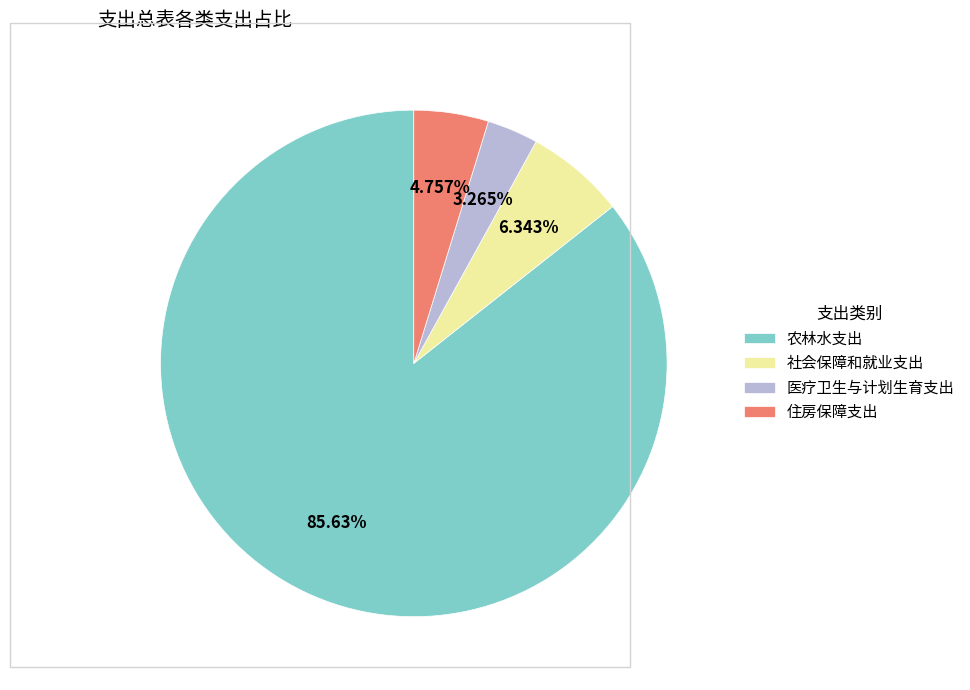

What is the largest slice in the pie chart?

农林水支出